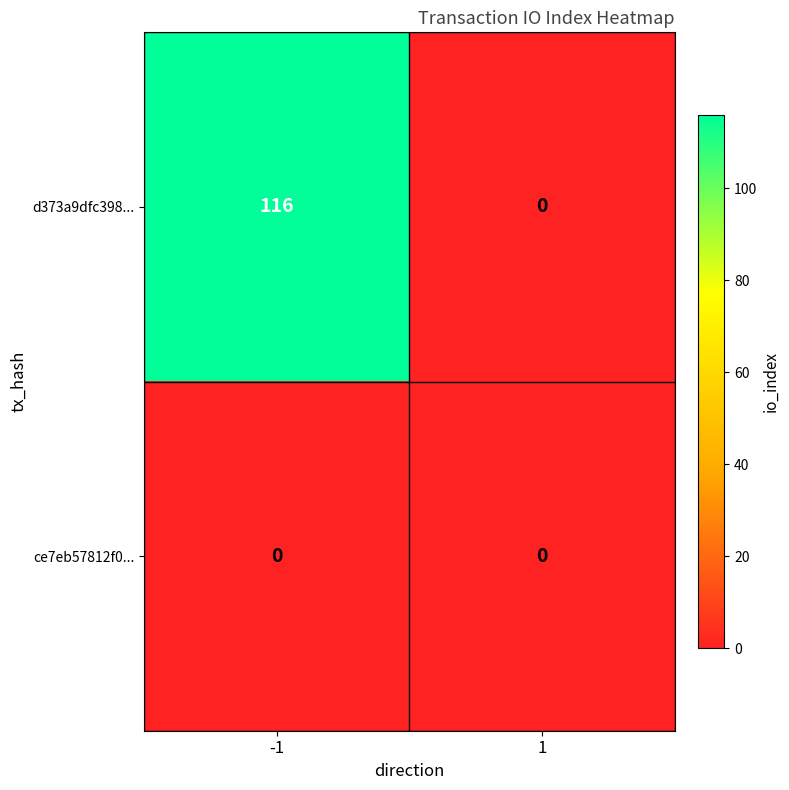

Rank the series at -1 from lowest to highest value.

ce7eb57812f0..., d373a9dfc398...